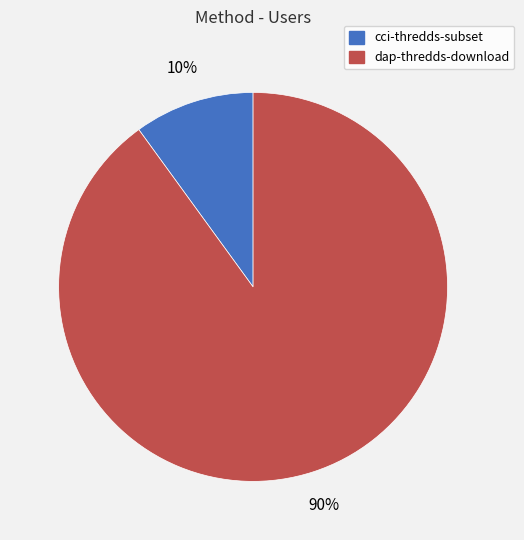

Which category has the smallest portion of the pie?

cci-thredds-subset